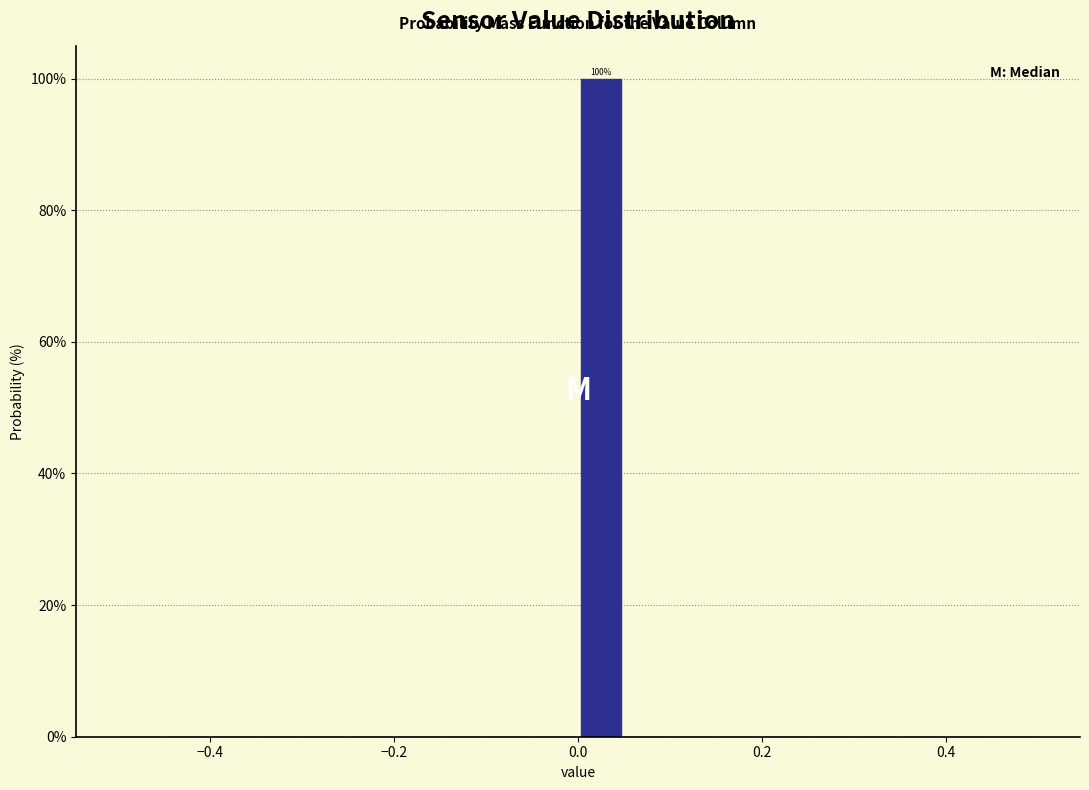

Read against the x-axis, roughly where is the centre of the tallest bar?

0.02